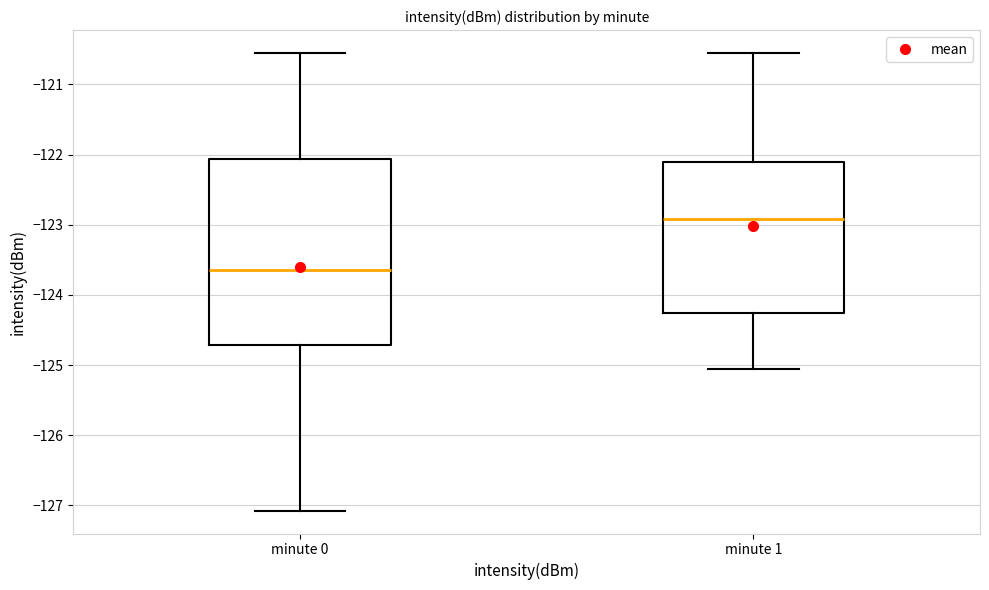

Which box's median line is the lowest?

minute 0